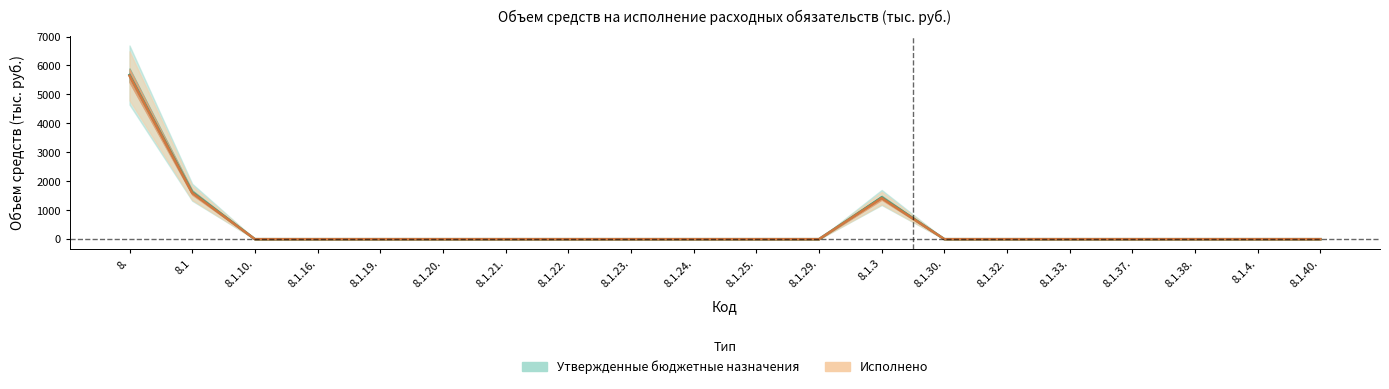

What is the sum of all Утвержденные бюджетные назначения values?

8731.1